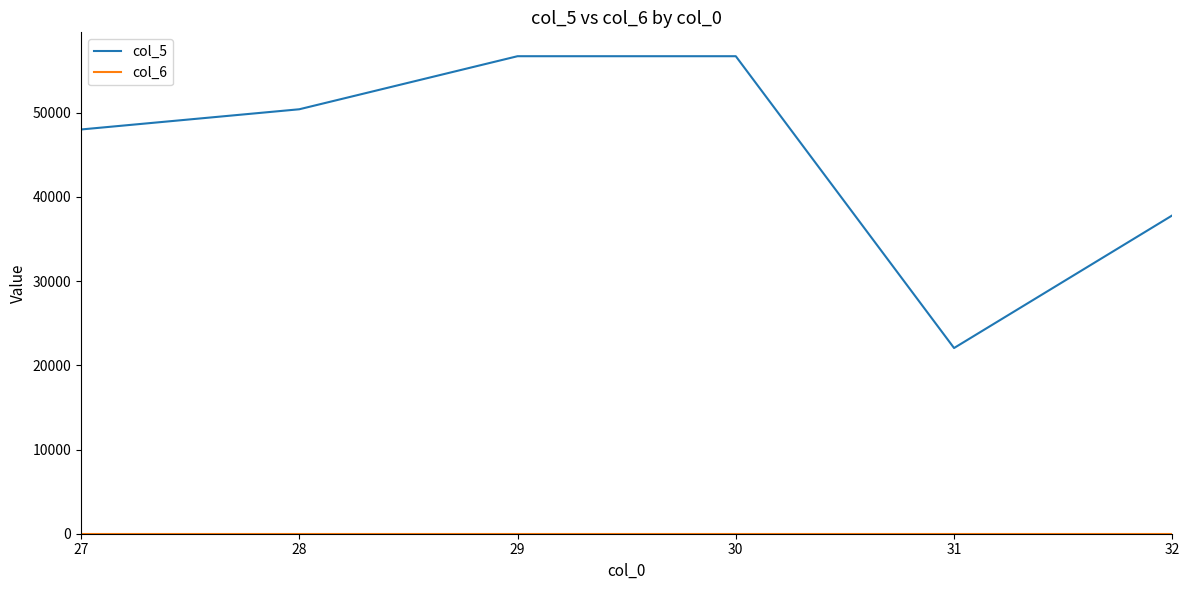

Is this an area chart (filled region under the line)?

No